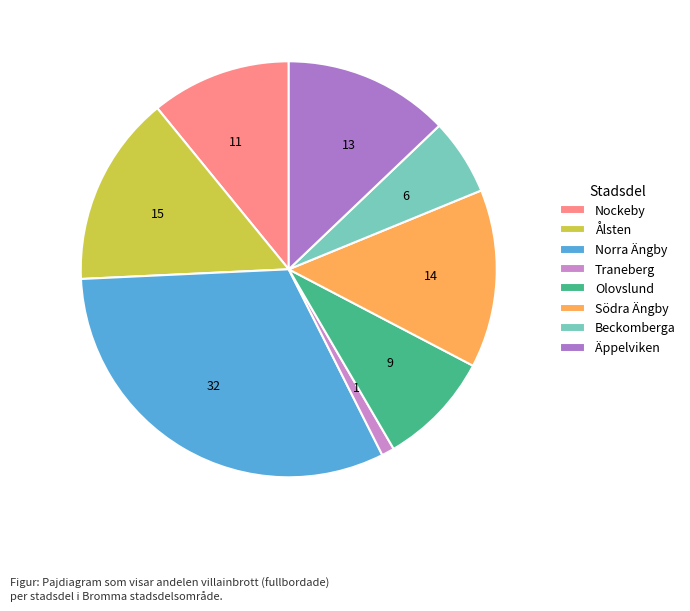

Is the sum of 32 and 9 greater than half?

No